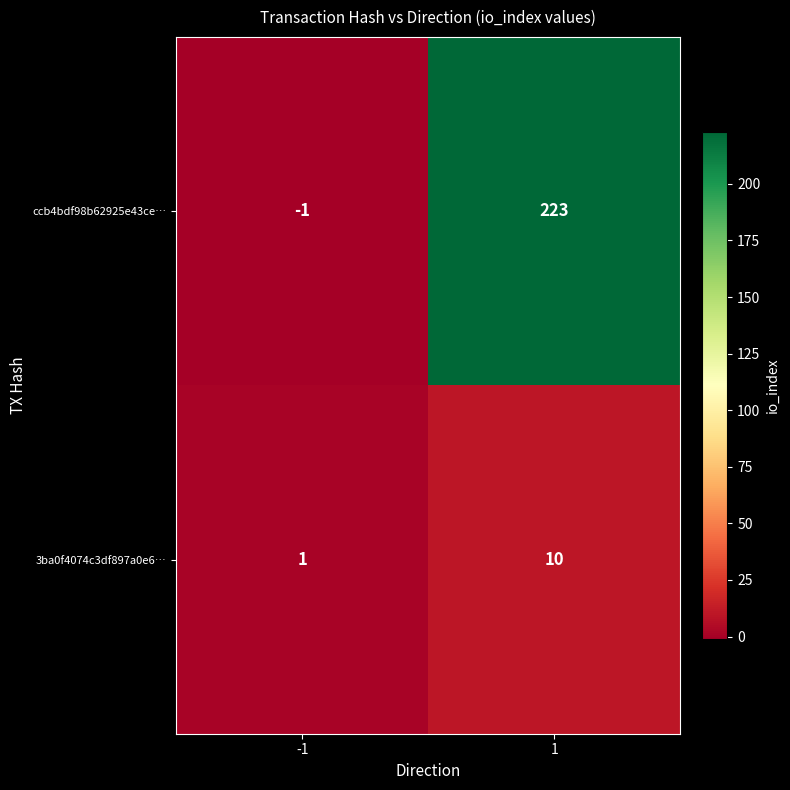

What is the difference between the maximum and minimum values in the 3ba0f4074c3df897a0e6… series?

9